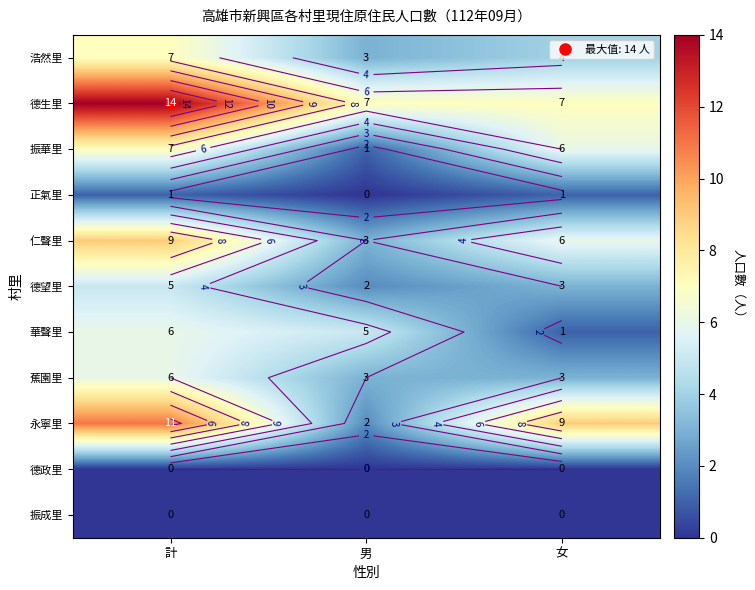

What is the spread (max minus min) of values at 計?

14